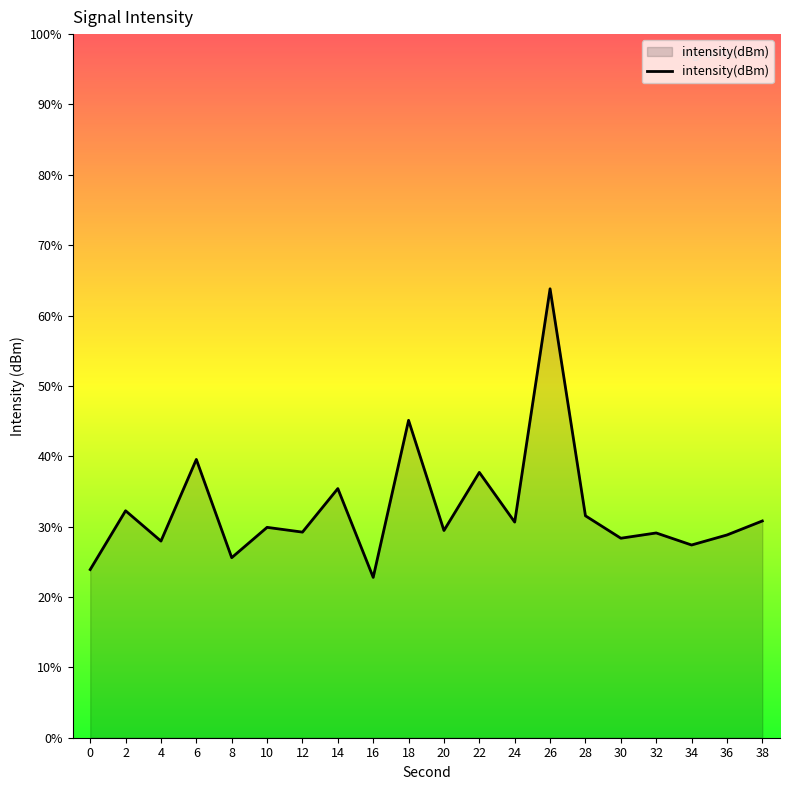

At which label does the data first exceed 29?

2